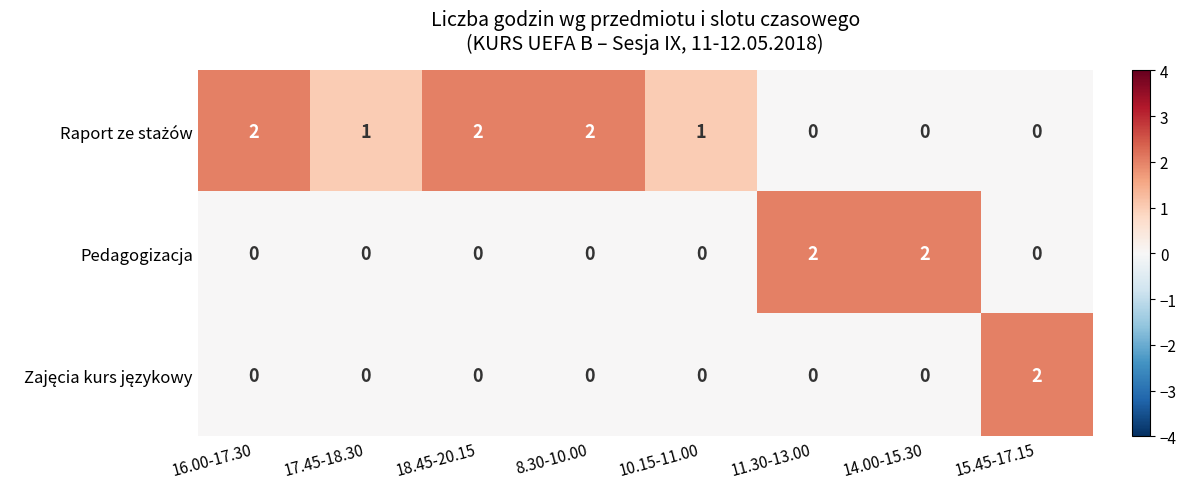

At how many categories does at least one series exceed 0?

8